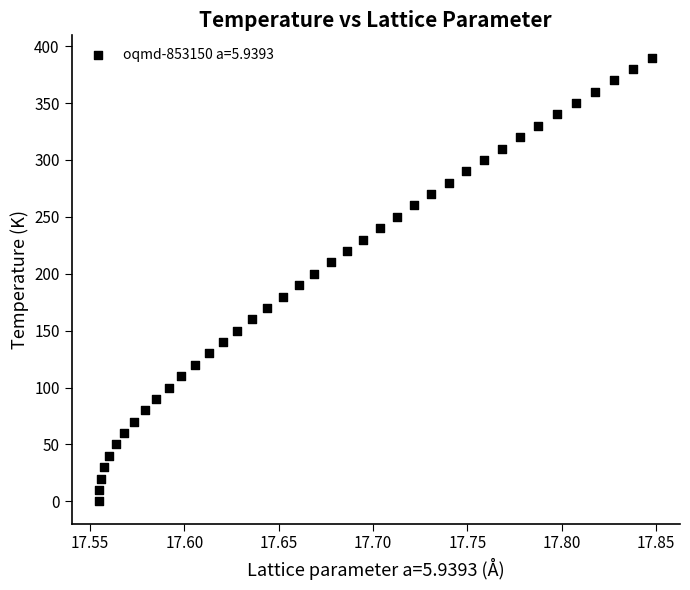

What is the range of Y values (max minus min)?

390